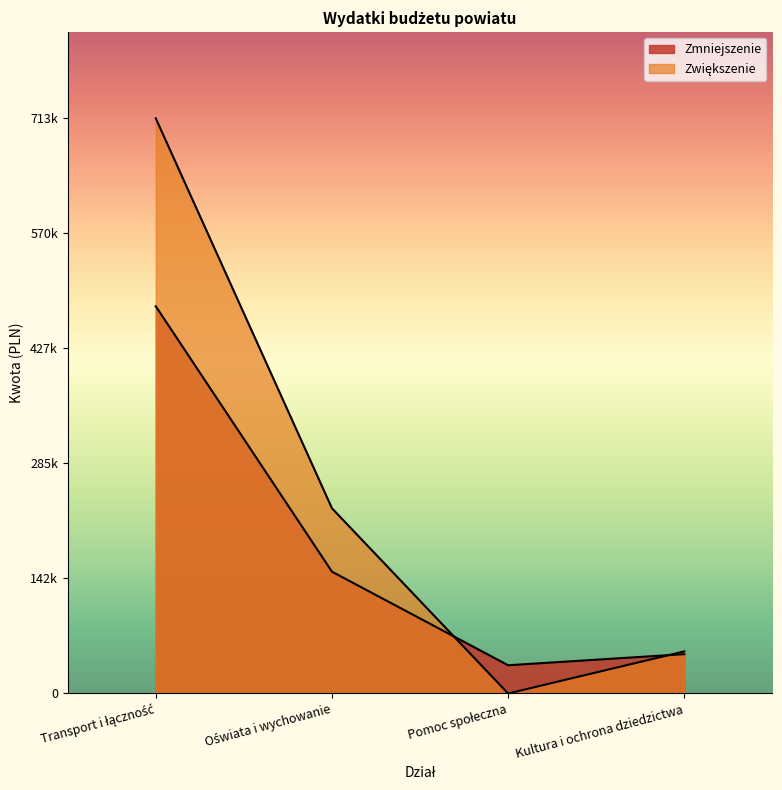

Between Transport i łączność and Oświata i wychowanie, which is larger?

Transport i łączność